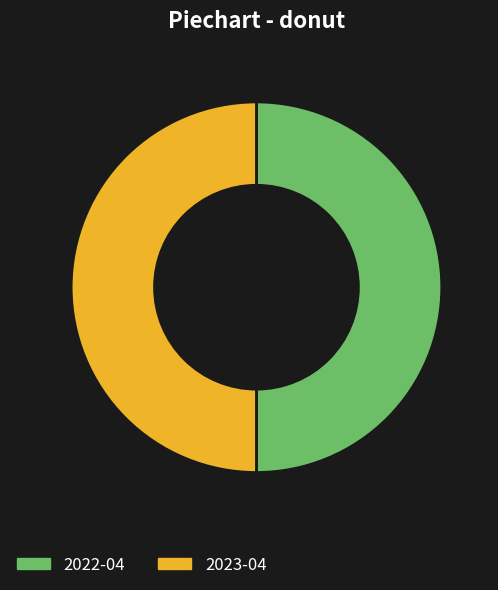

True or false: 2023-04 accounts for 40% of the total.

False